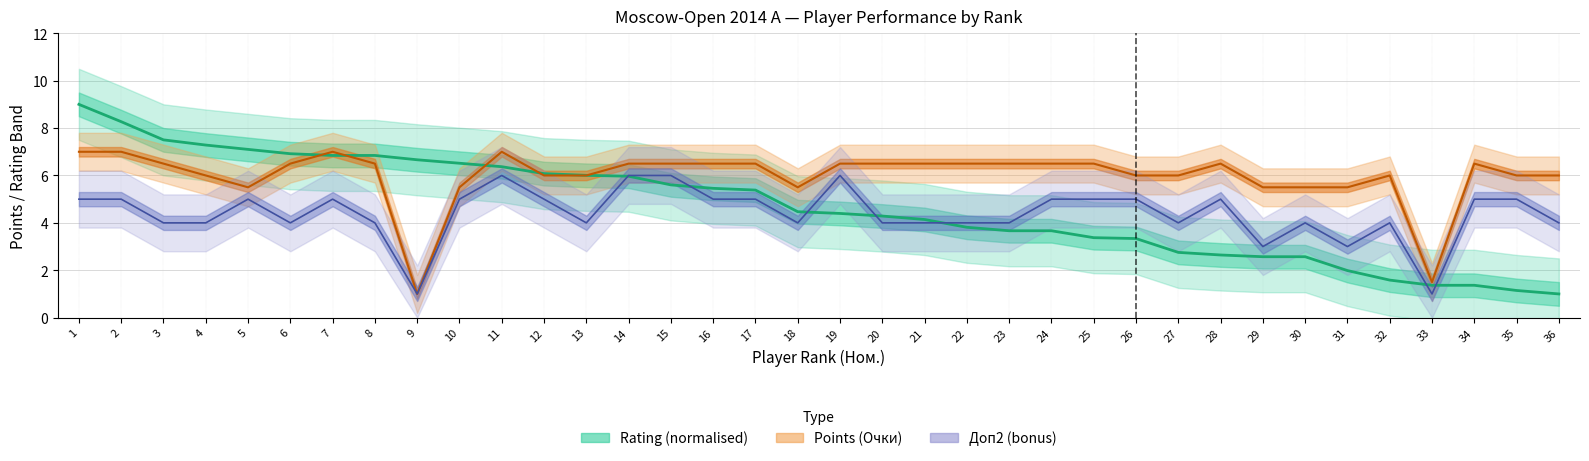

True or false: Очки and Рейт. cross at least once.

True